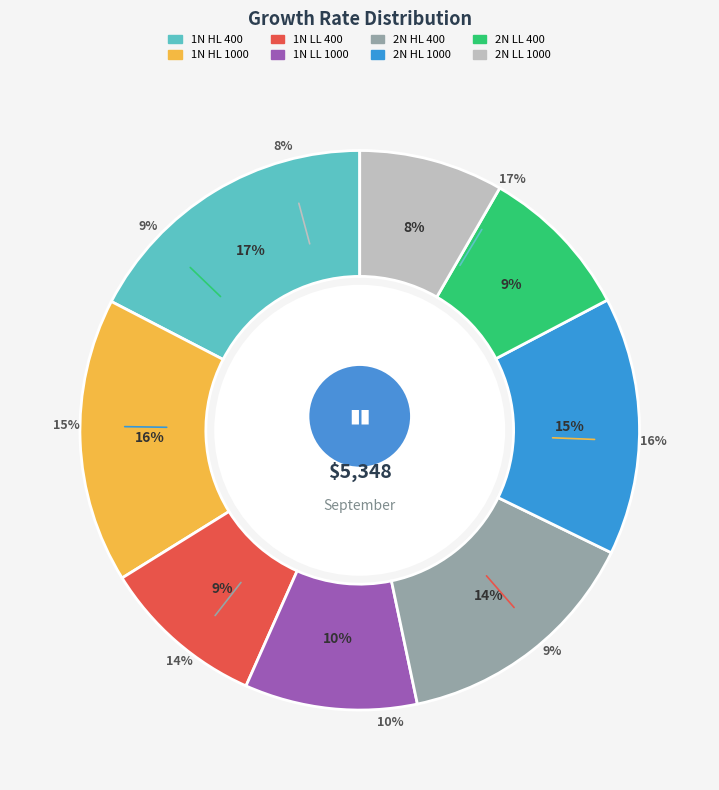

Does 1N HL 1000 represent more than half of the total?

No